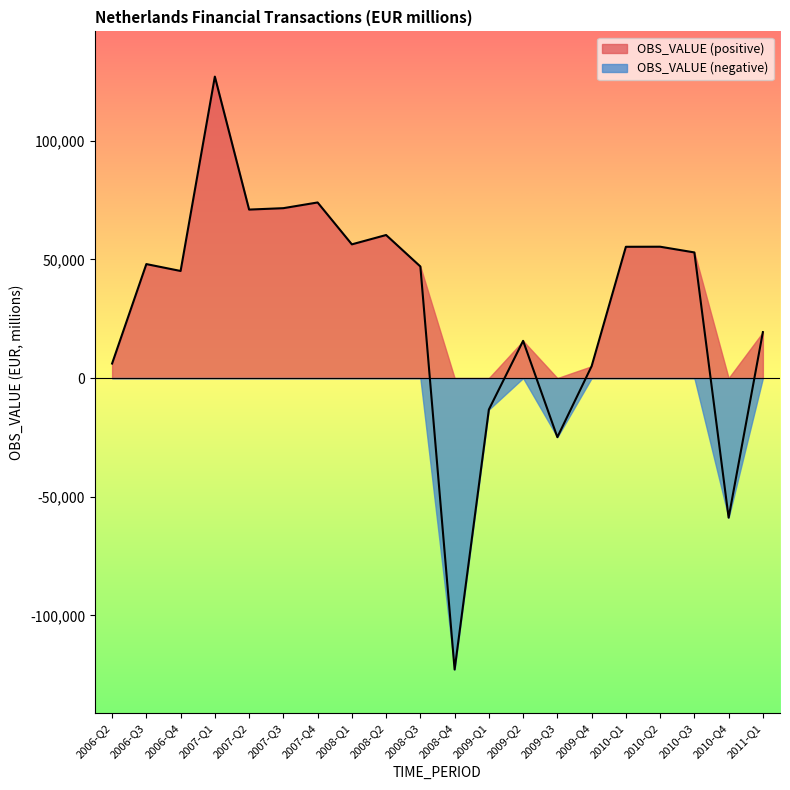

At which label is the value closest to 2111?

2009-Q4